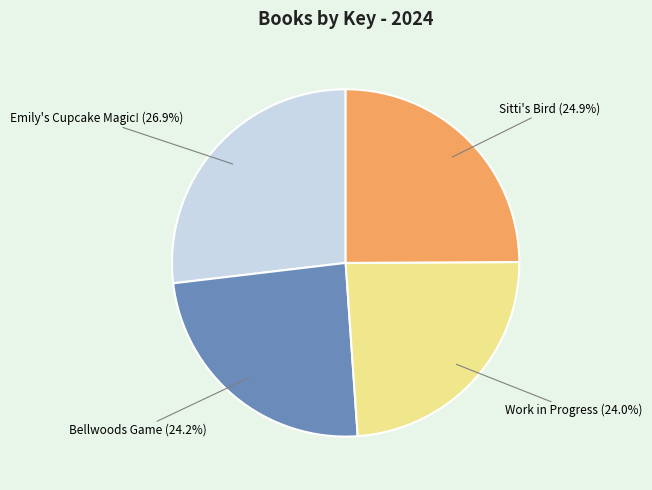

Is it true that Bellwoods Game is 33% of the pie?

False